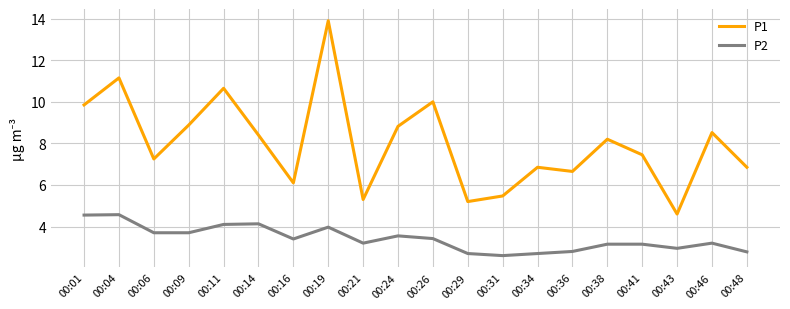

Is it true that P2 equals 4.1 at 00:14?

True